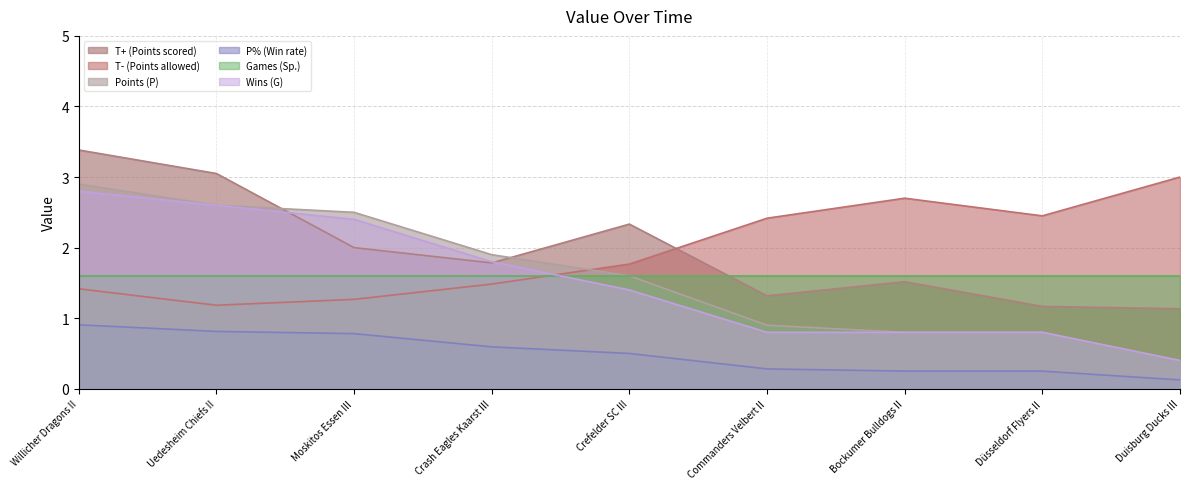

List the labels in order of Wins (G) value, smallest first.

Duisburg Ducks III, Commanders Velbert II, Bockumer Bulldogs II, Düsseldorf Flyers II, Crefelder SC III, Crash Eagles Kaarst III, Moskitos Essen III, Uedesheim Chiefs II, Willicher Dragons II